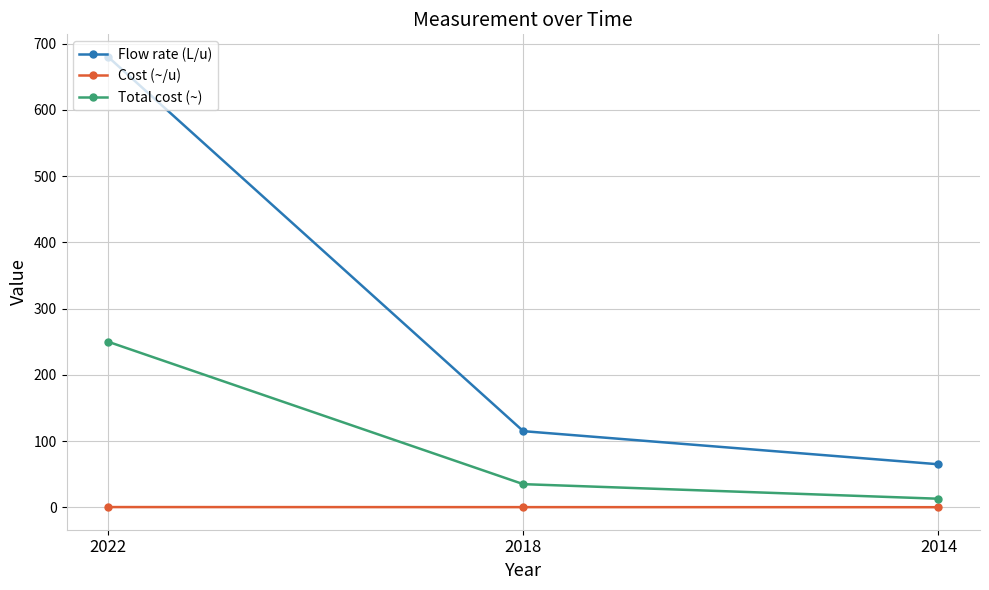

What is the difference between the highest and lowest values at 2022?

679.6